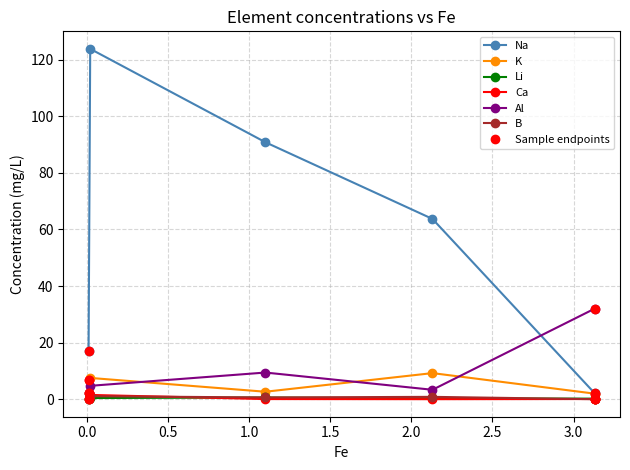

Which series has the widest spread of values?

Na